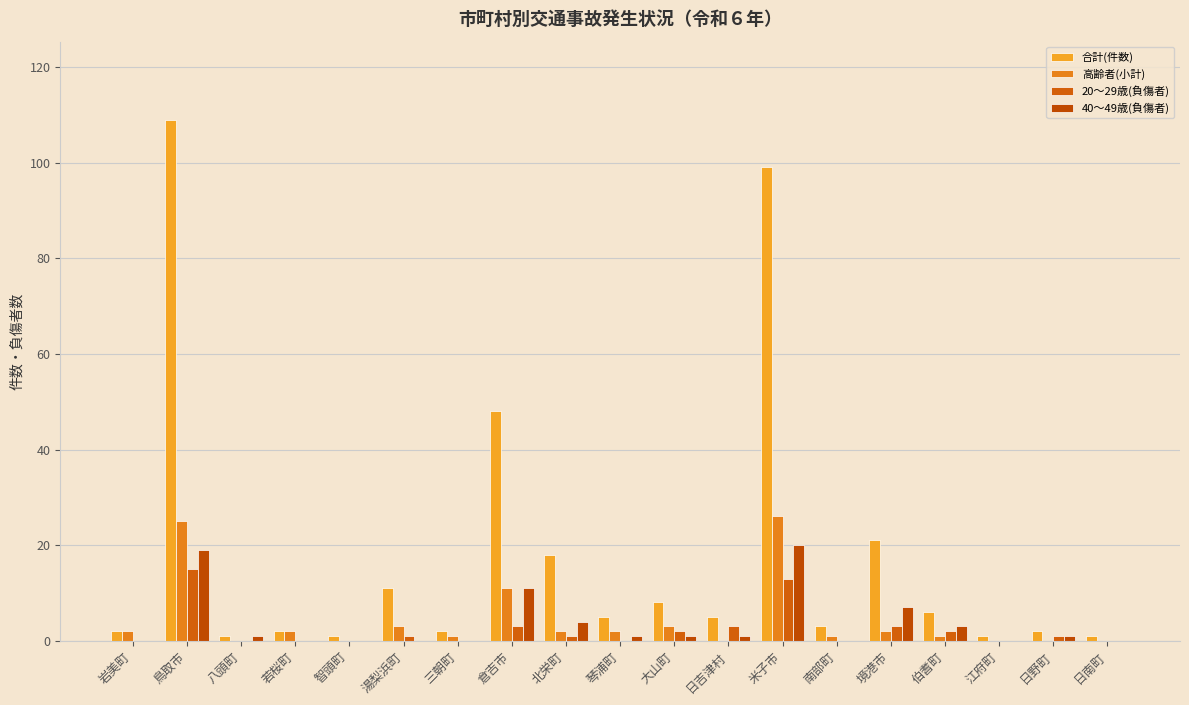

What is the total value across all series at 若桜町?

4